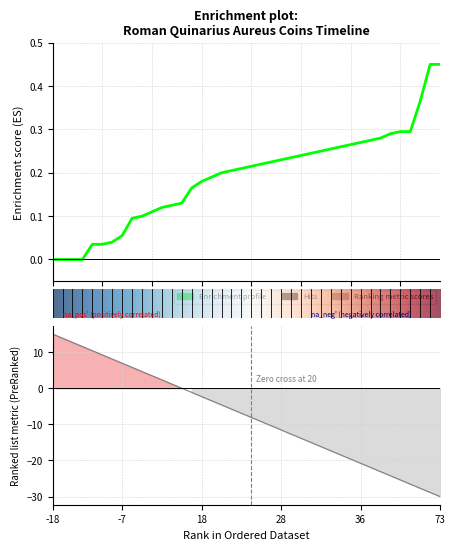

How many lines are shown in the chart?

1